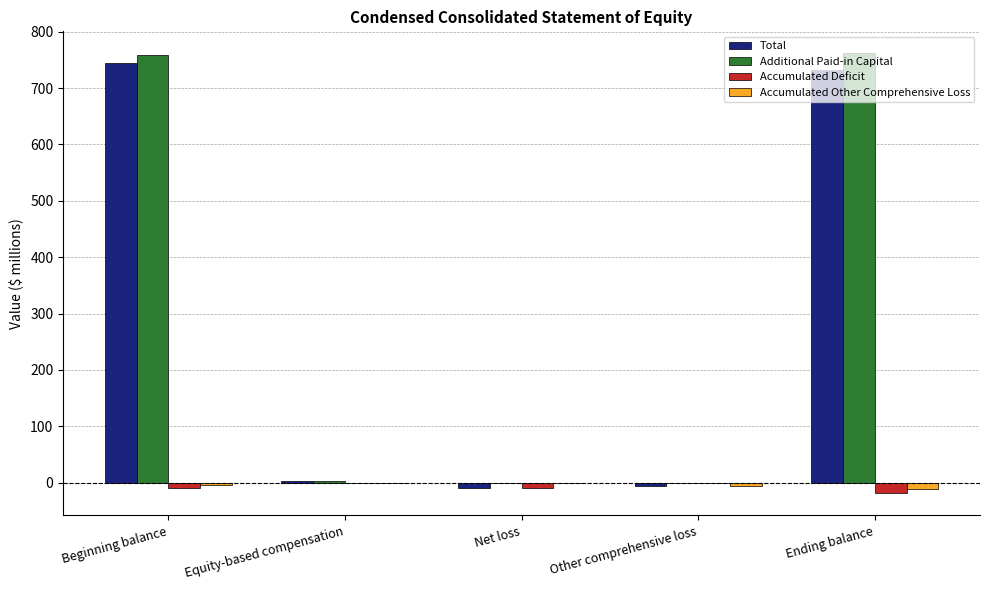

Which series changed the most between Beginning balance and Net loss?

Additional Paid-in Capital